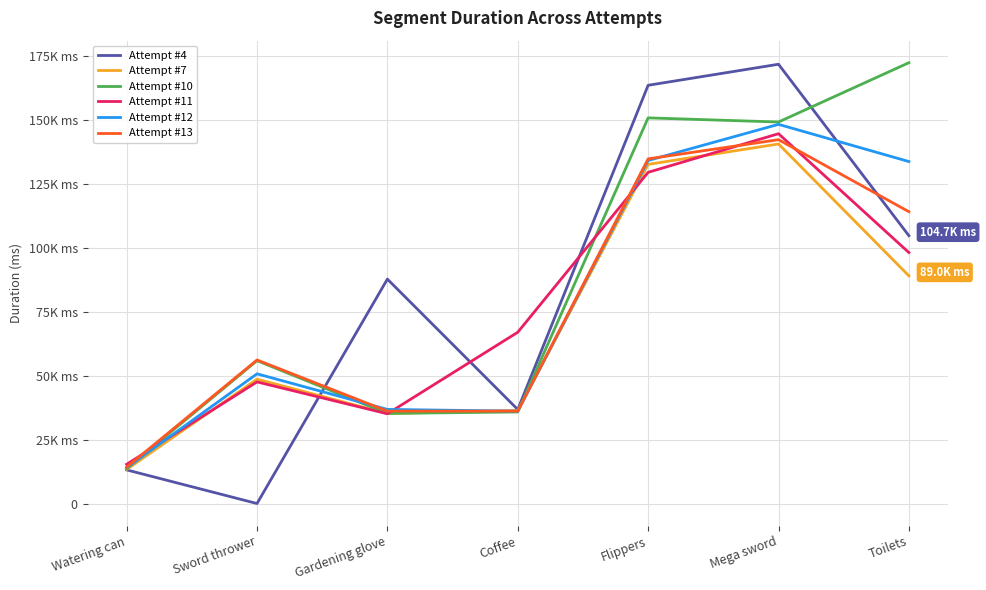

Where is the first local minimum for Attempt #10?

Gardening glove